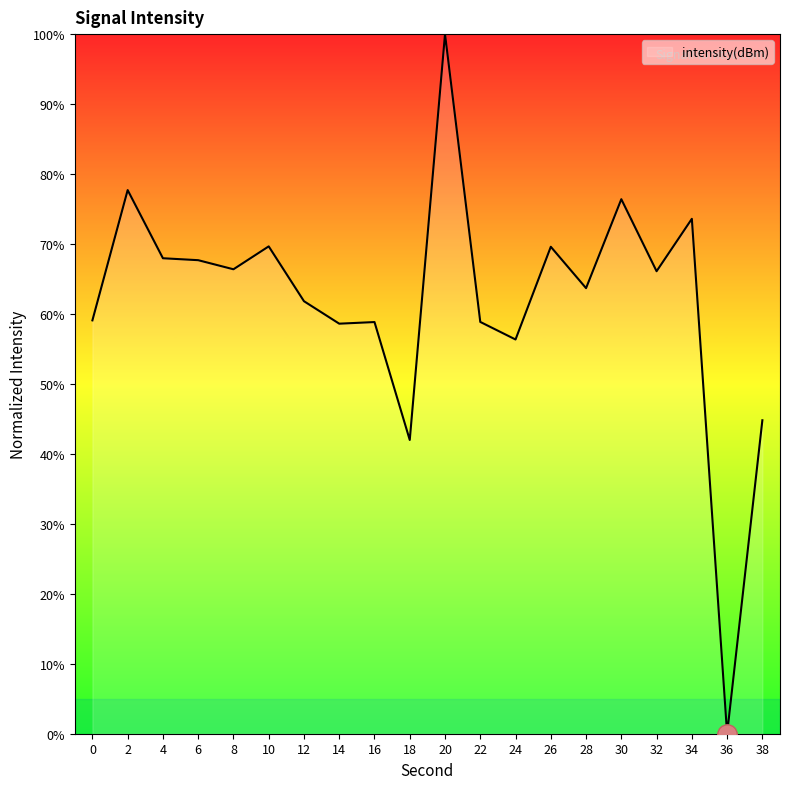

The value at 12 is 86.3. True or false?

False